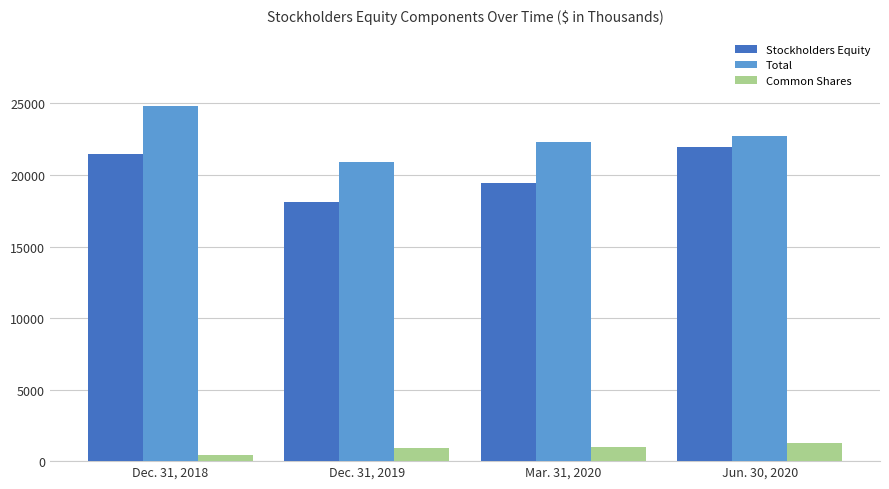

What is the total value across all series at Dec. 31, 2019?

39914